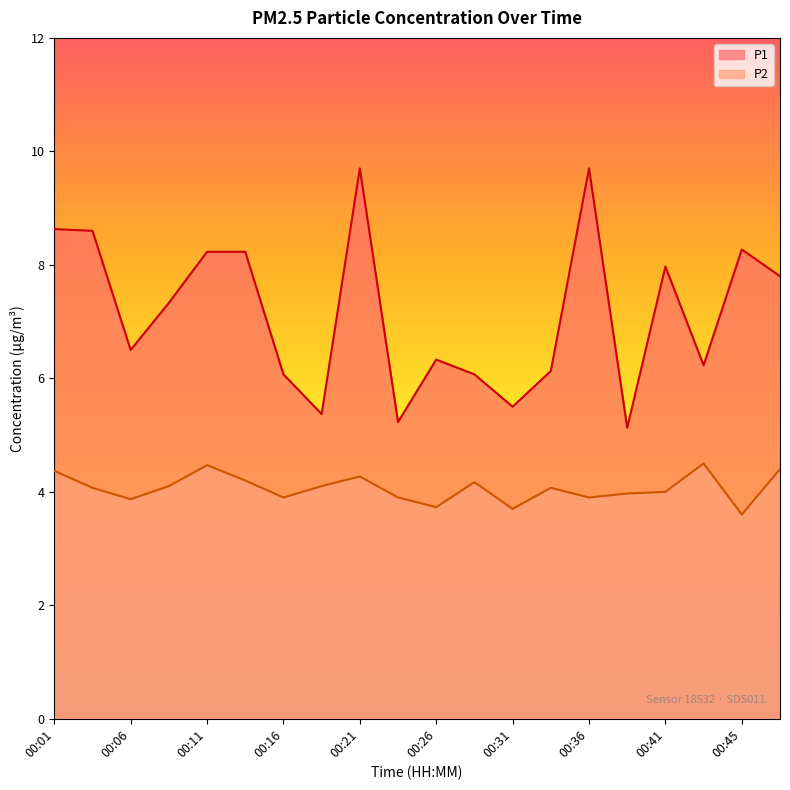

Does the chart display data point markers on the line(s)?

No